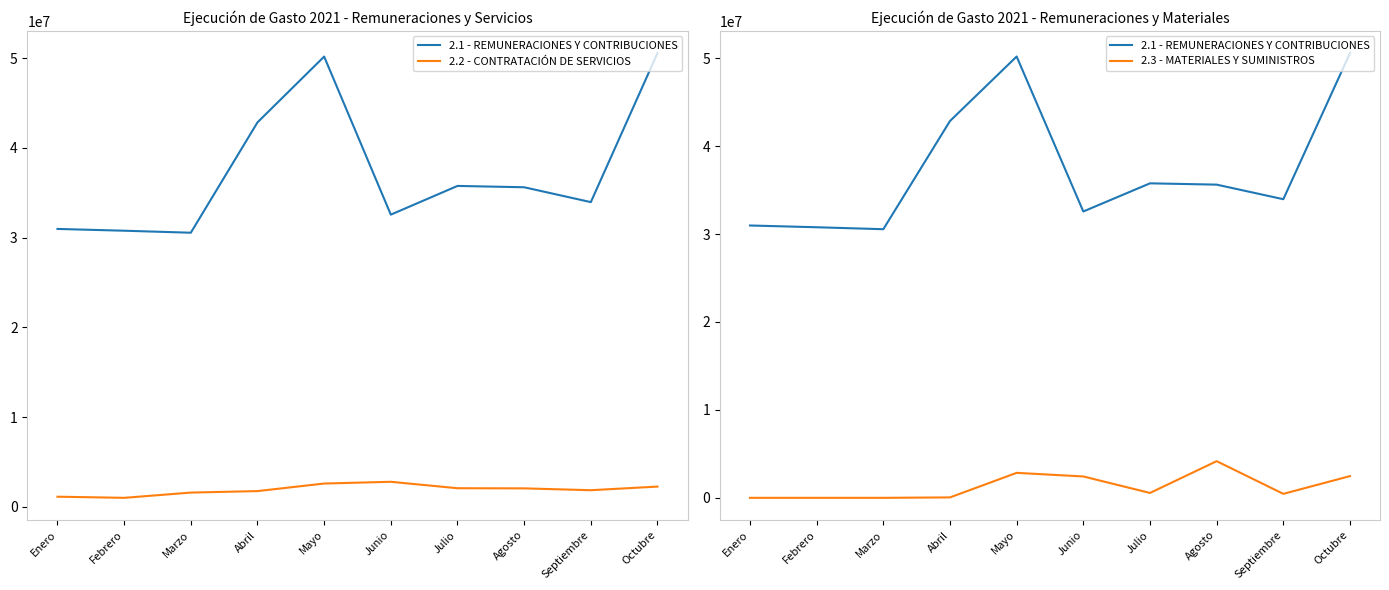

What is the value of the 2.1 - REMUNERACIONES Y CONTRIBUCIONES point at the 10th from the left?

50573030.5